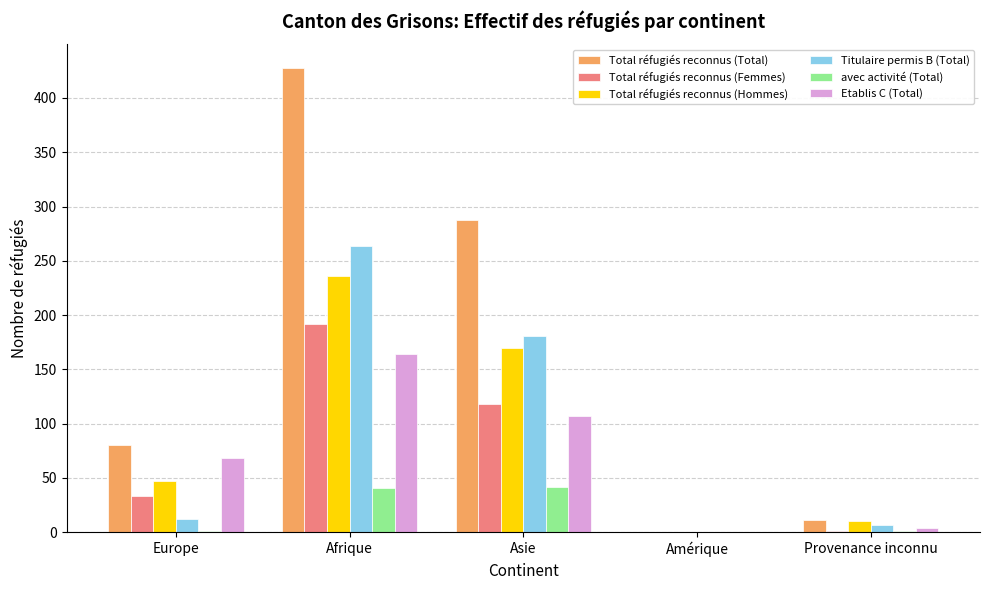

The value of Etablis C (Total) at Provenance inconnu is 4. True or false?

True